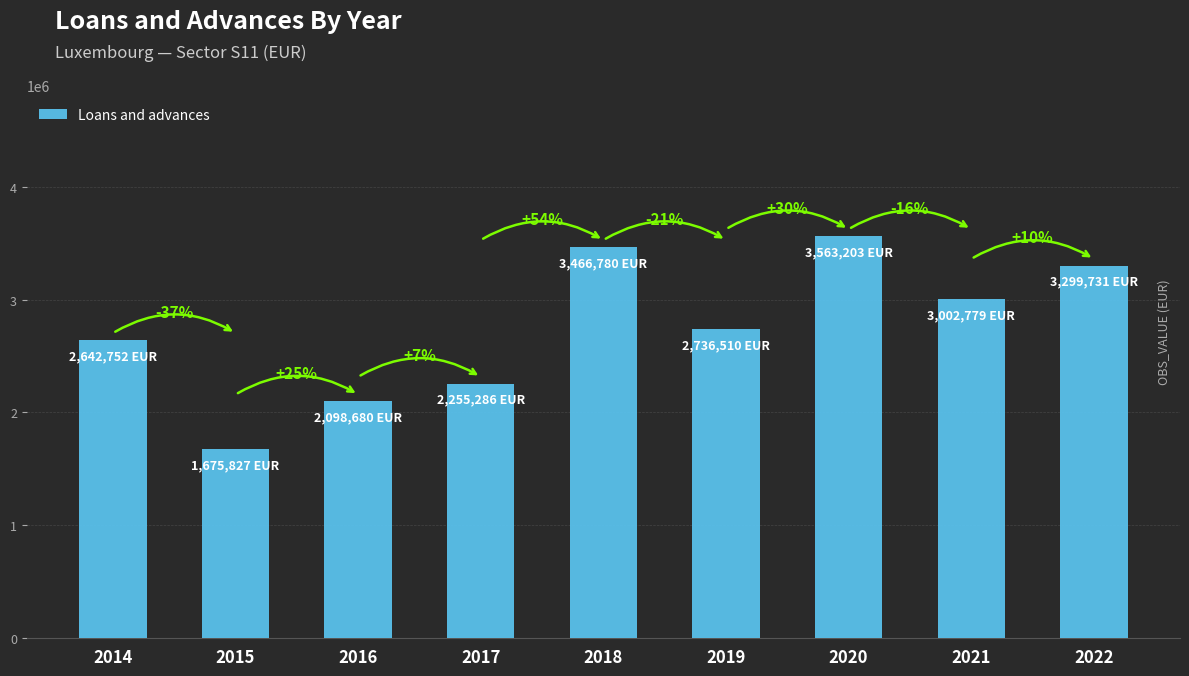

How many bars are there in total?

9